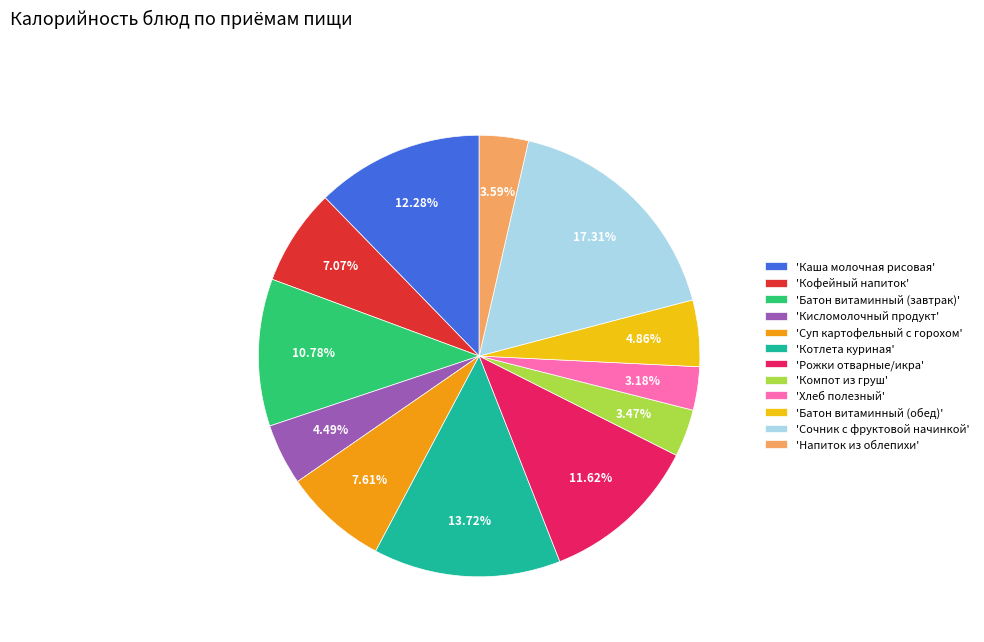

Do 'Каша молочная рисовая' and 'Кисломолочный продукт' together represent more than half of the pie?

No